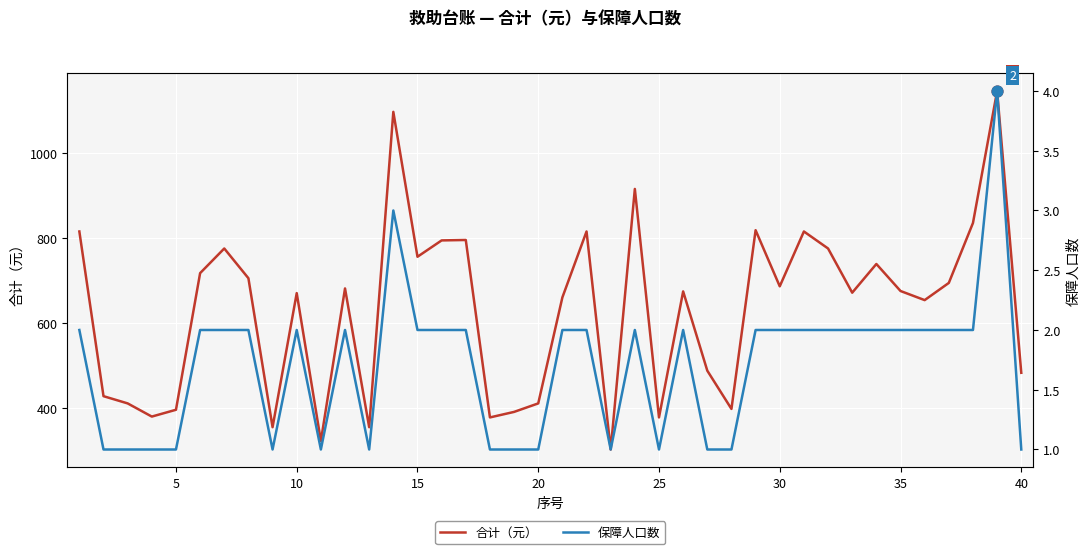

True or false: 合计（元） has a value of 1036.7 at 35.

False